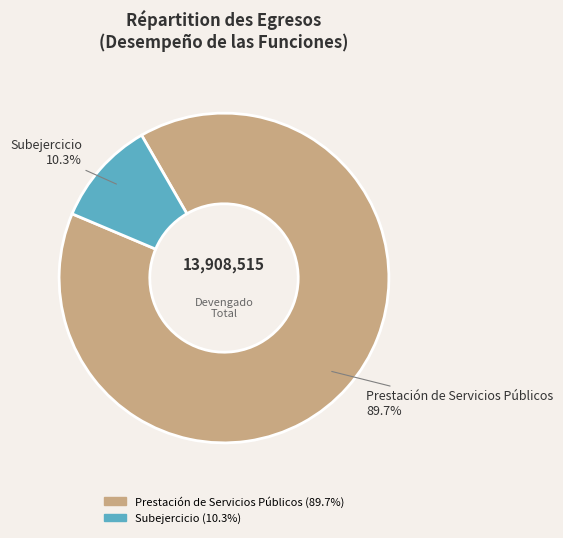

Is the sum of Subejercicio and Prestación de Servicios Públicos greater than half?

Yes